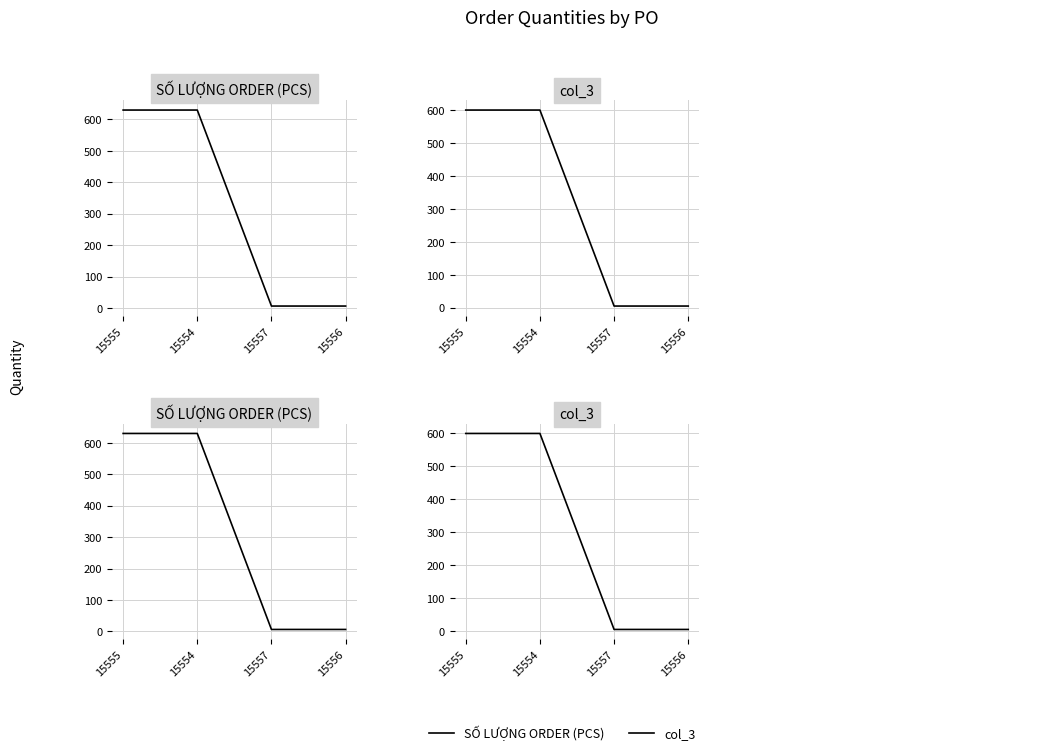

Rank the categories by col_3 value from lowest to highest.

15557, 15556, 15555, 15554